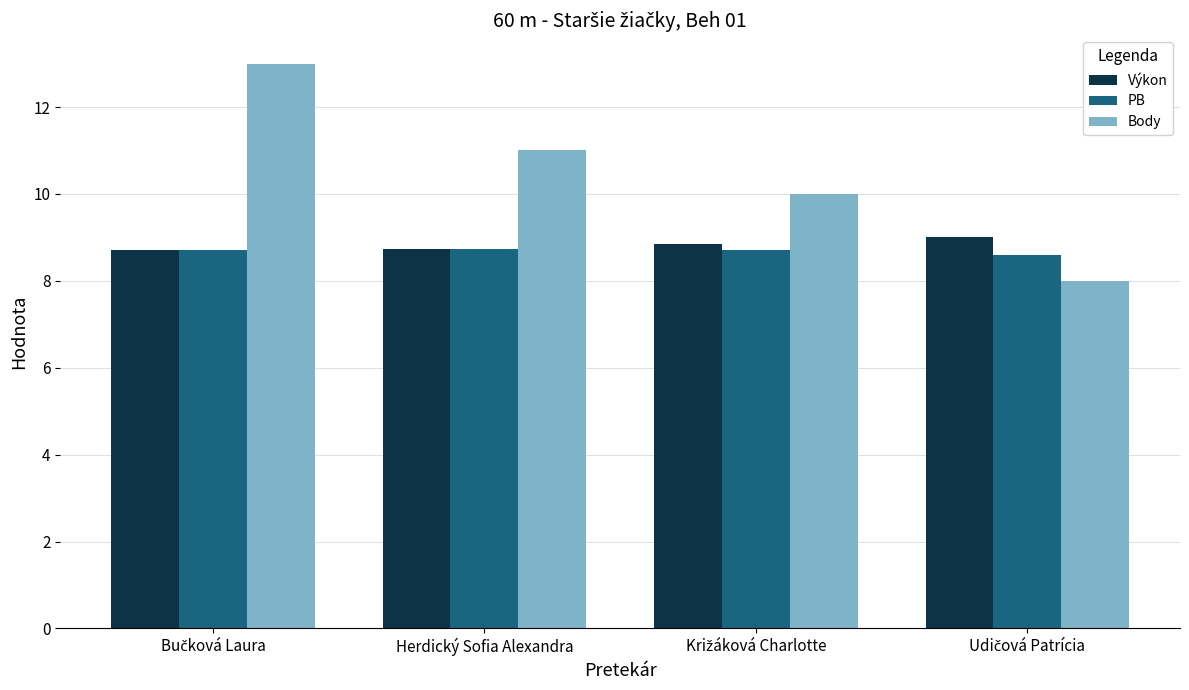

Which series has the largest range (max minus min)?

Body